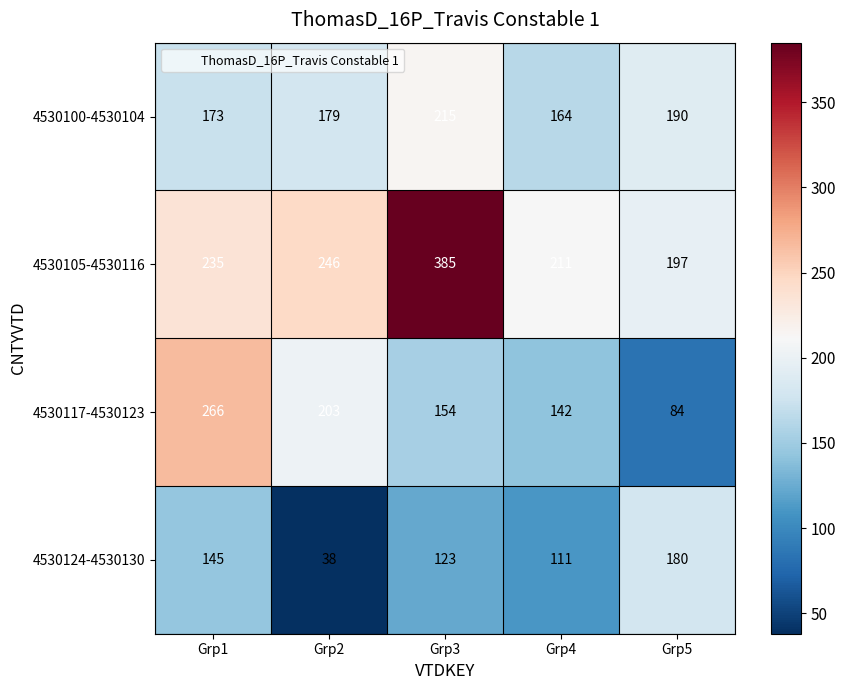

At how many categories does at least one series exceed 88?

5